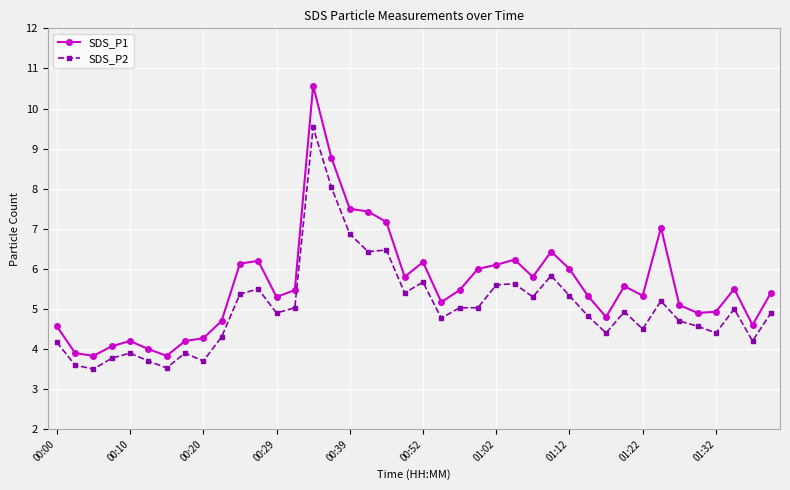

True or false: SDS_P2 has more than 0 points higher than both neighbors.

True